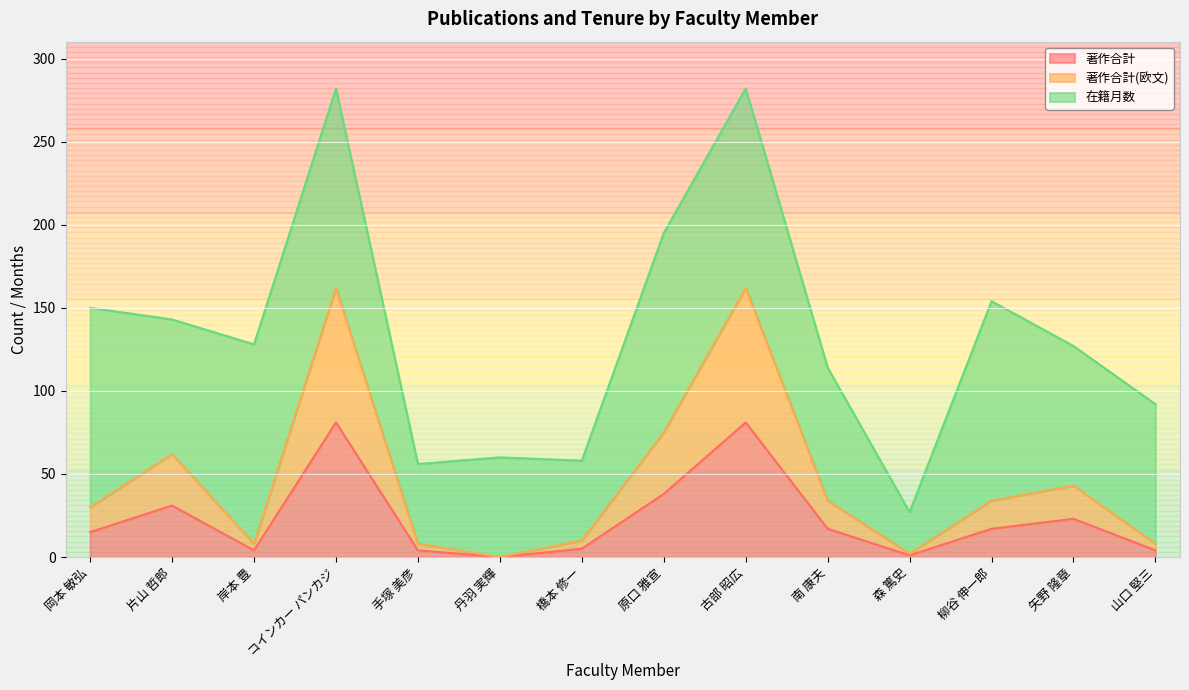

What is the difference between the 著作合計 values at 矢野 隆章 and 手塚 美彦?

19